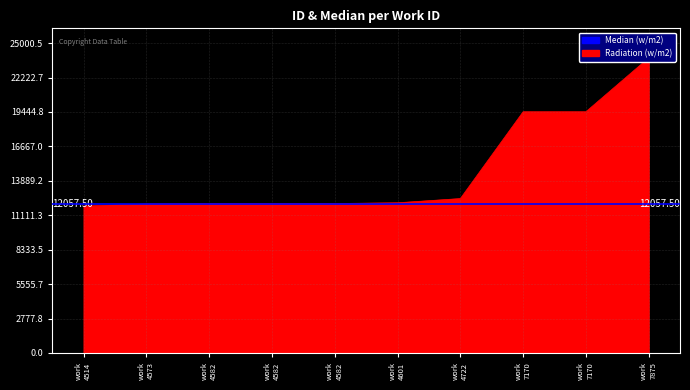

Rank the categories by value from highest to lowest.

work 7875, work 7170, work 7170, work 4722, work 4601, work 4582, work 4582, work 4582, work 4573, work 4514